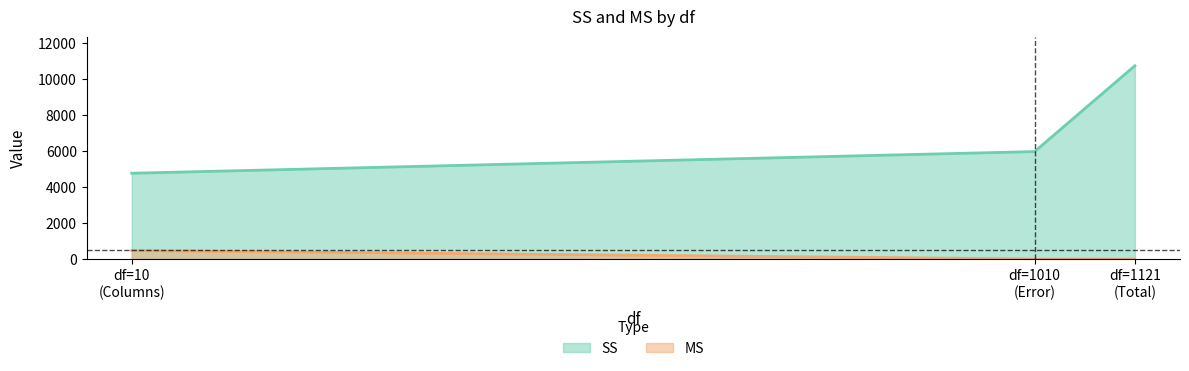

The value of MS at 1121 is 0.0. True or false?

True